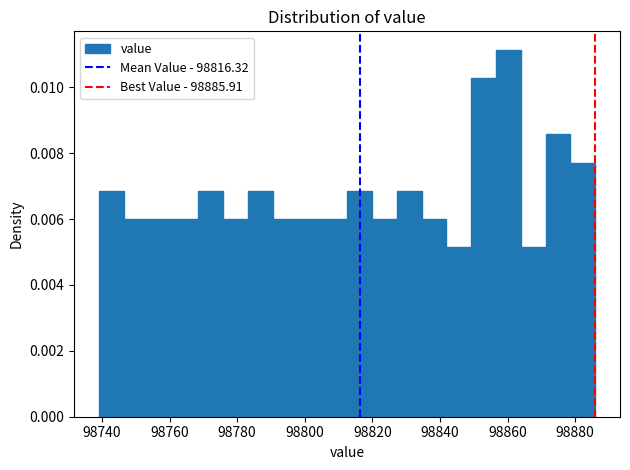

Around what value on the x-axis is the tallest bar? Give the approximate position of its centre, as read against the axis.

98860